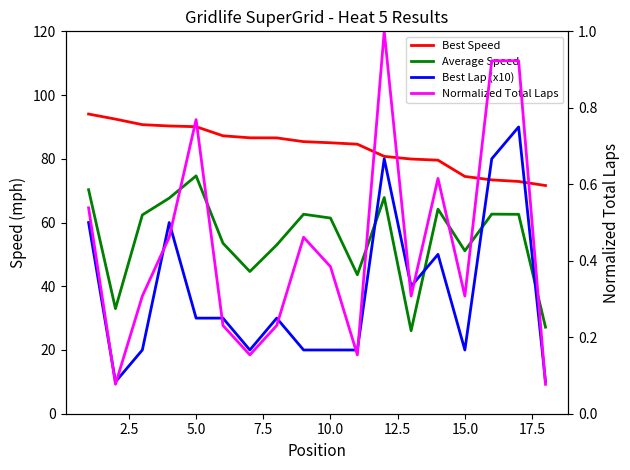

In Best Lap (x10), how many points are higher than both neighbors (excluding endpoints)?

5